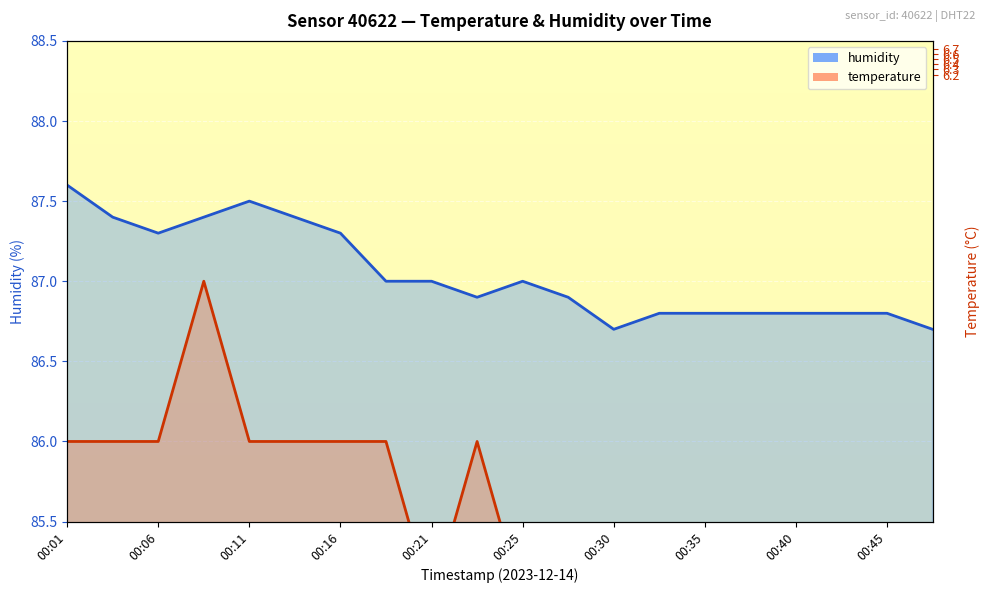

How many lines are shown in the chart?

2